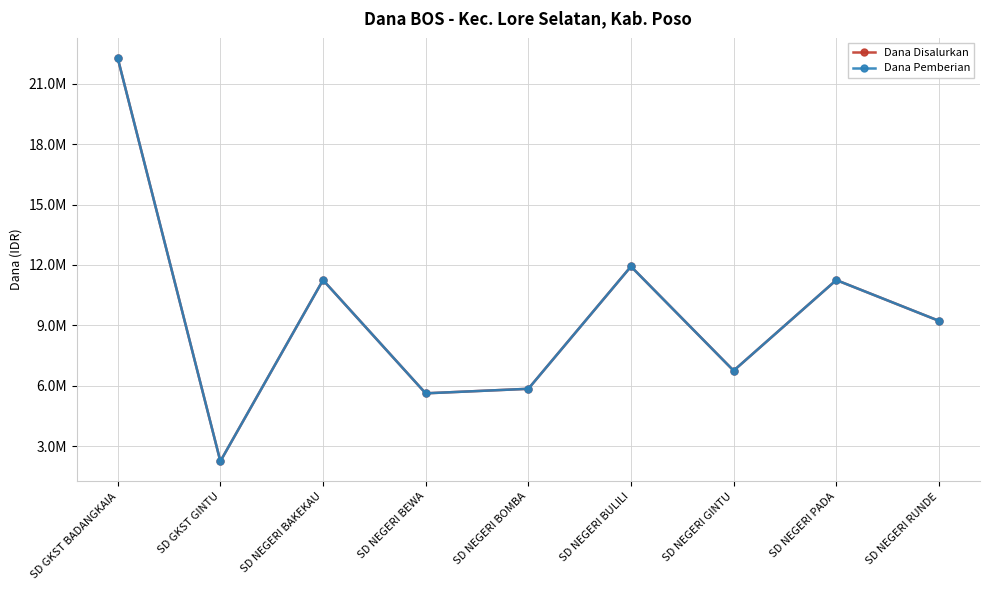

Which category has the highest value across all series?

SD GKST BADANGKAIA